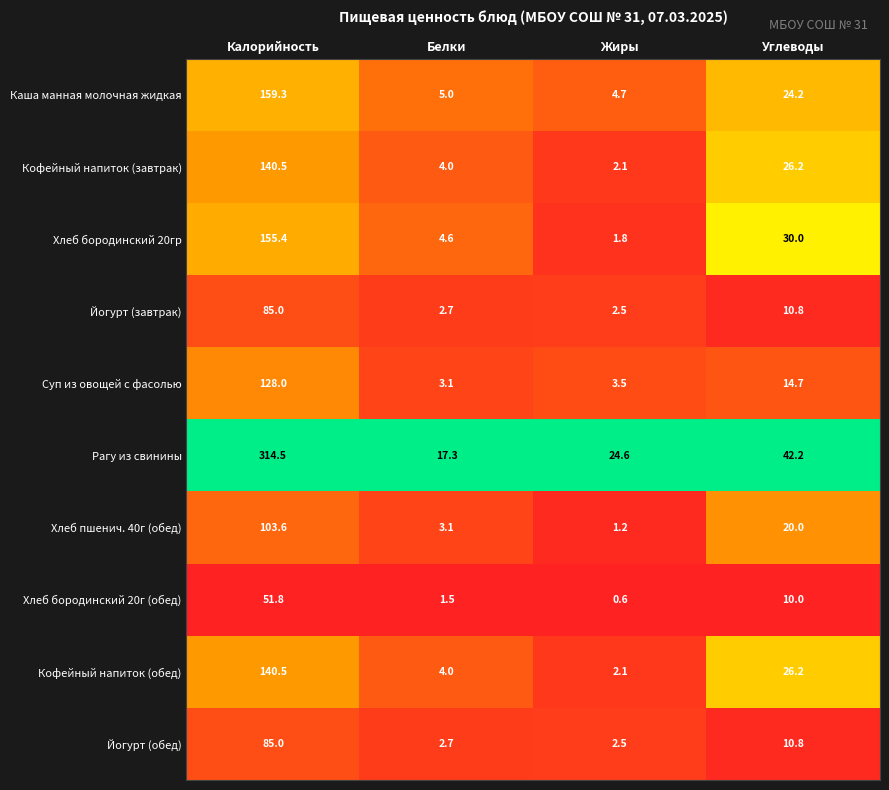

Which series has the widest spread of values?

Рагу из свинины